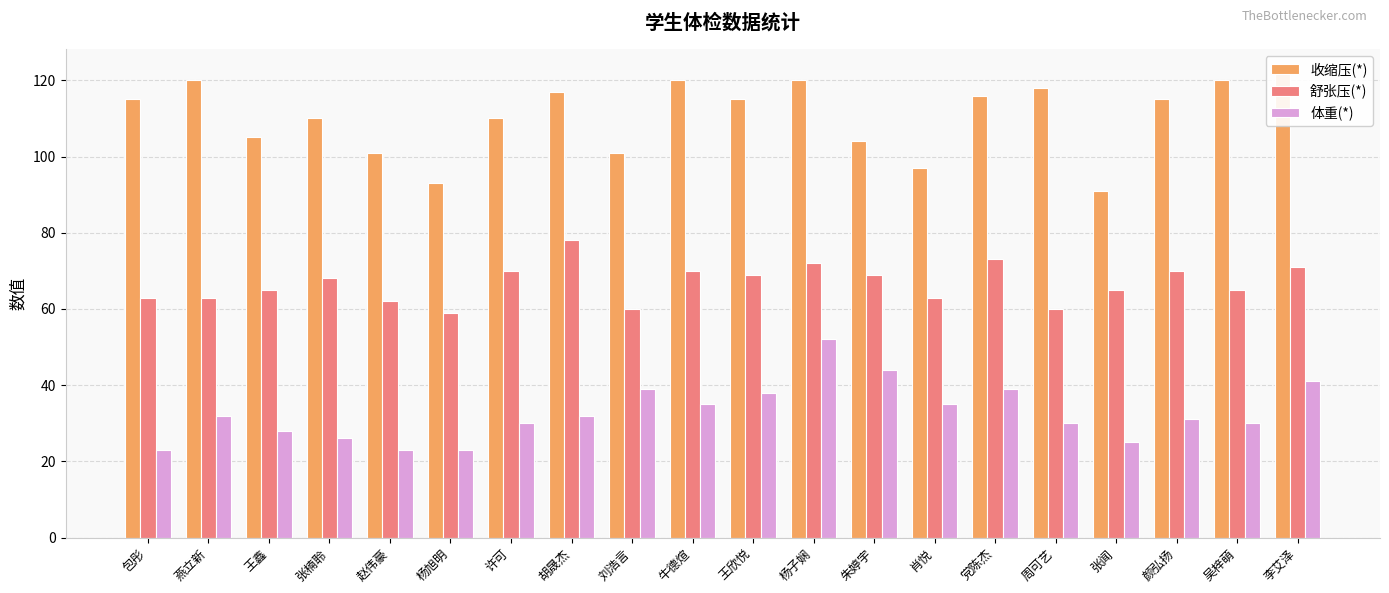

What are all the series names shown in the legend?

收缩压(*), 舒张压(*), 体重(*)